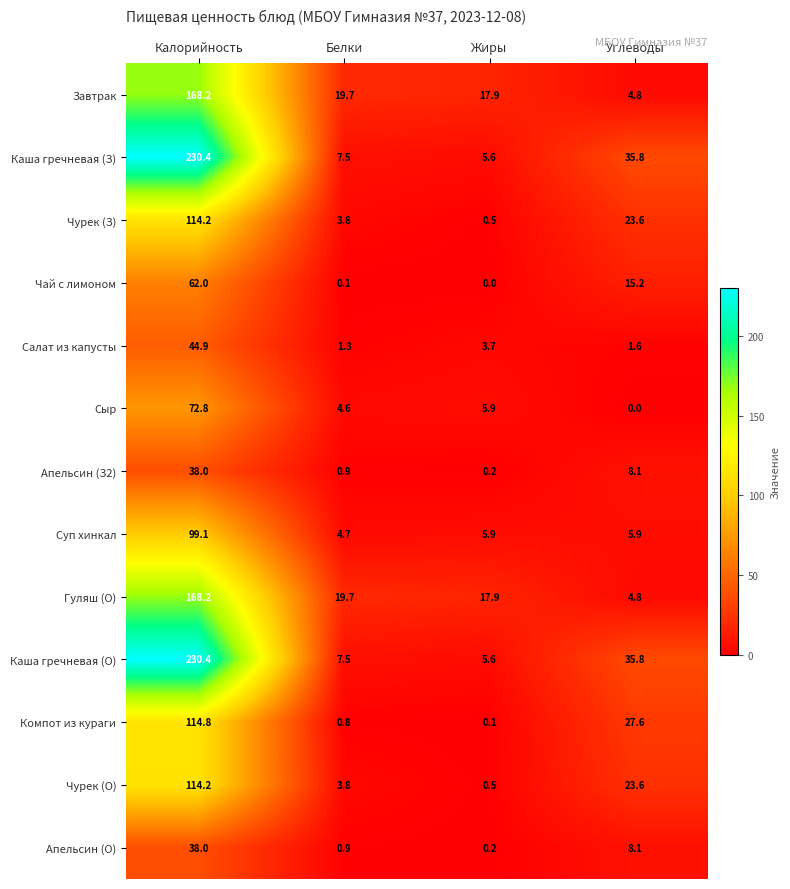

The Апельсин (О) series shows 0.2 at Жиры. True or false?

True